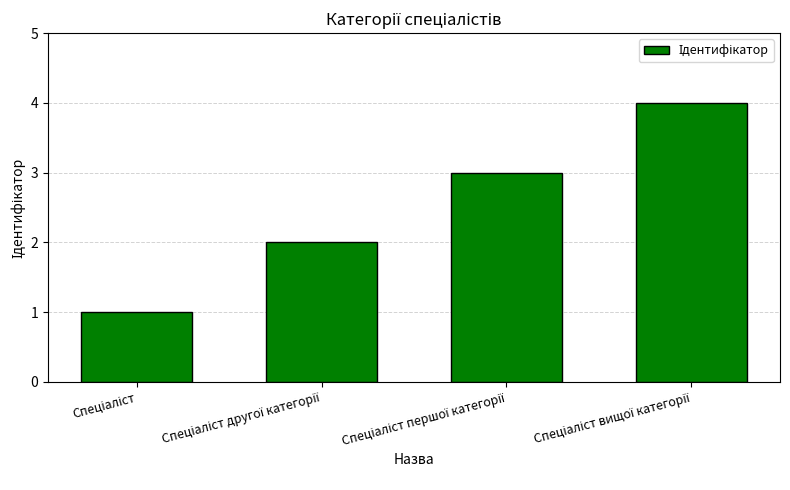

Count the number of categories in the chart.

4